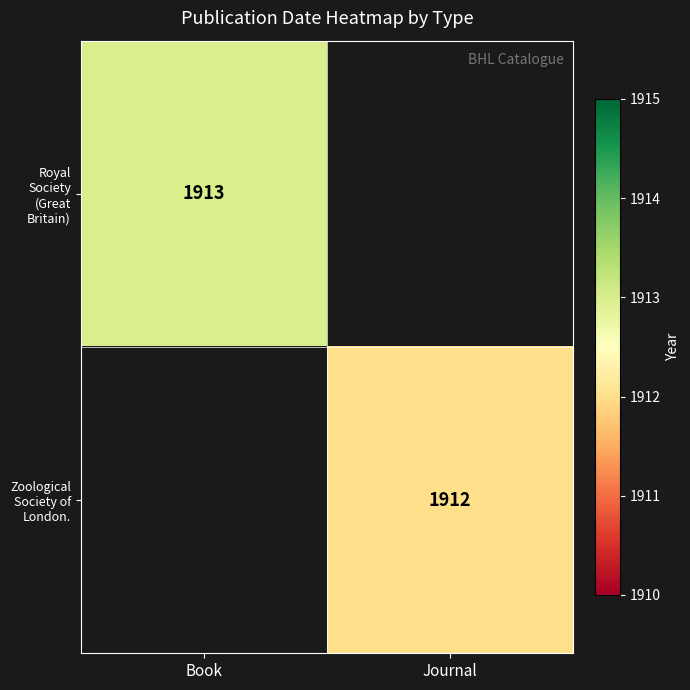

The Zoological Society of London. series shows 687 at Journal. True or false?

False